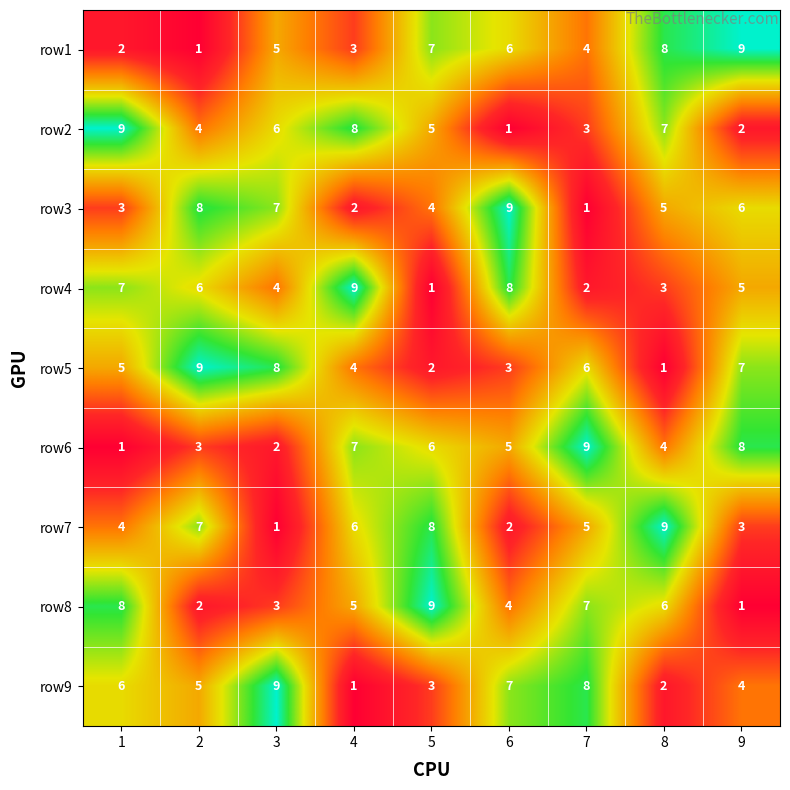

Between 1 and 8, which series saw the biggest shift?

row1